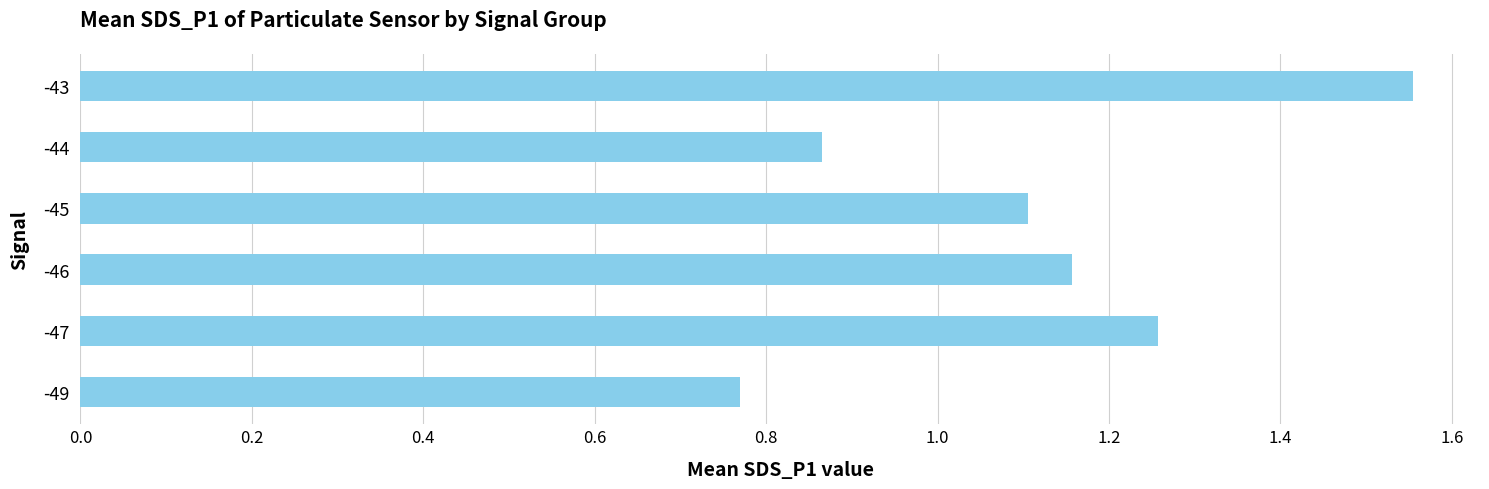

At which category does the chart reach its peak across all series?

-43